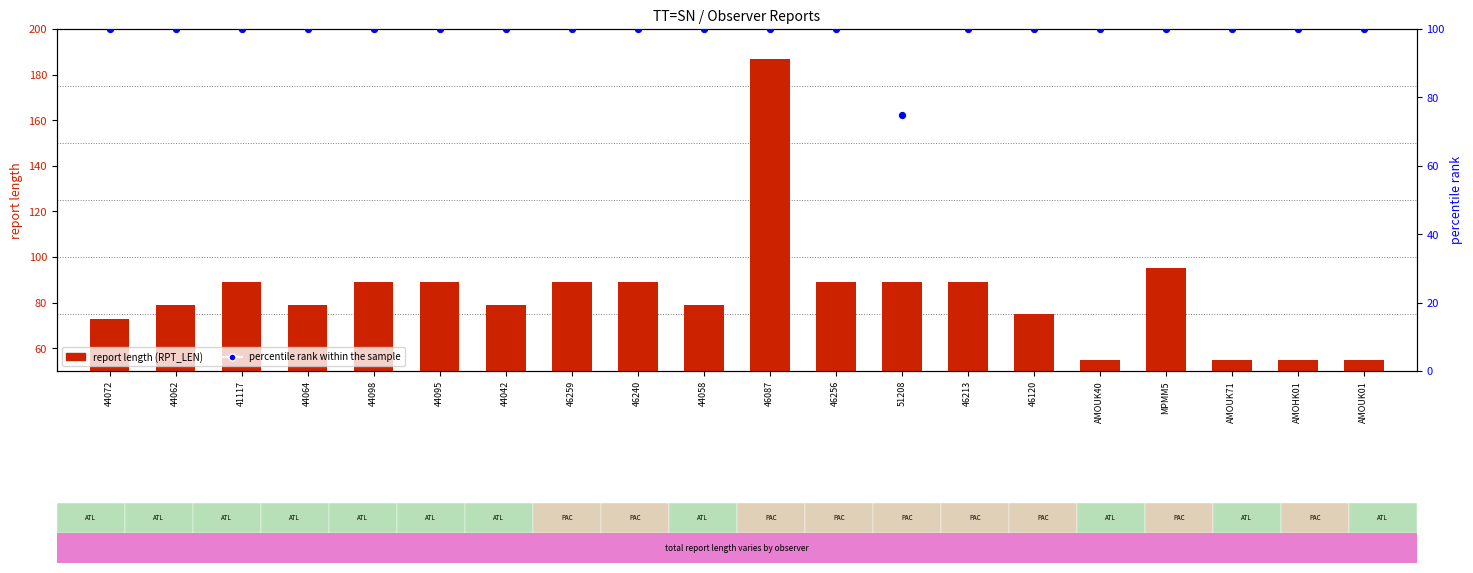

At which category is the sum across all series the highest?

46087